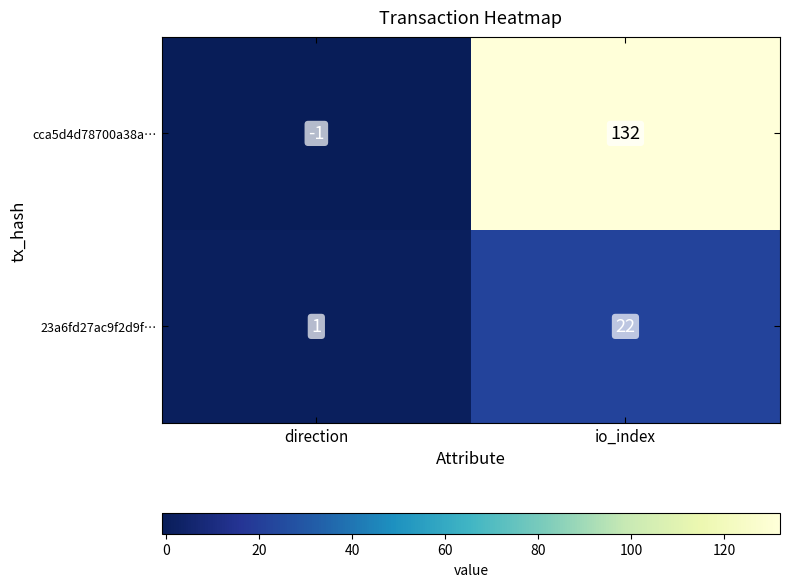

At which label is 23a6fd27ac9f2d9f… closest to 11?

direction